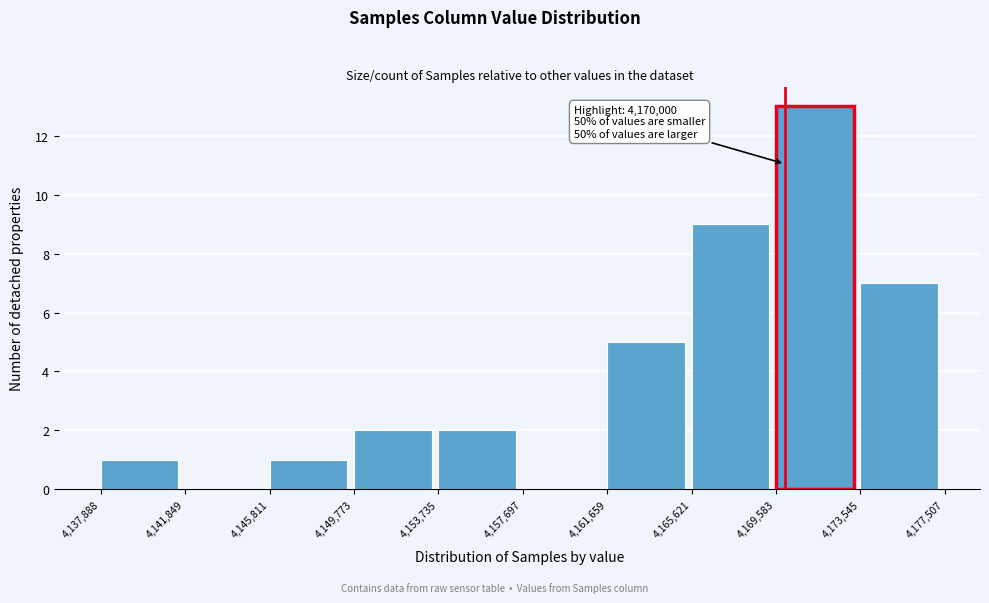

Which range on the x-axis has the tallest bar?

4,169,583 to 4,173,545